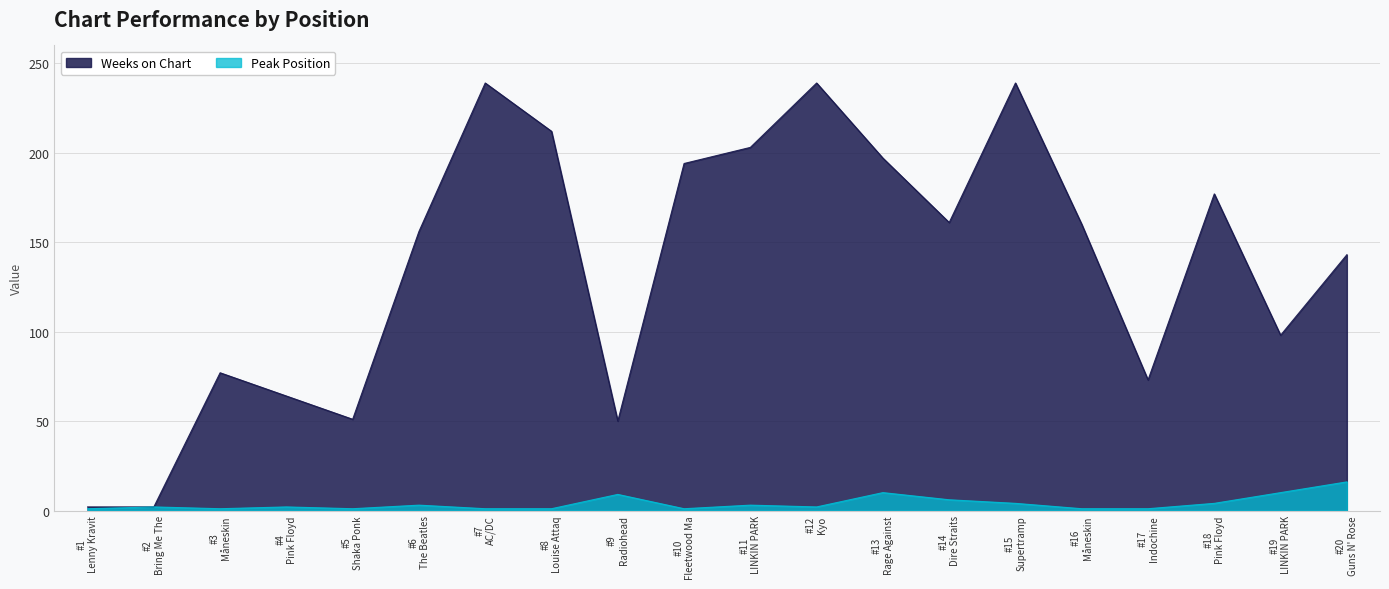

Rank the series by their average value, from lowest to highest.

Peak Position, Weeks on Chart